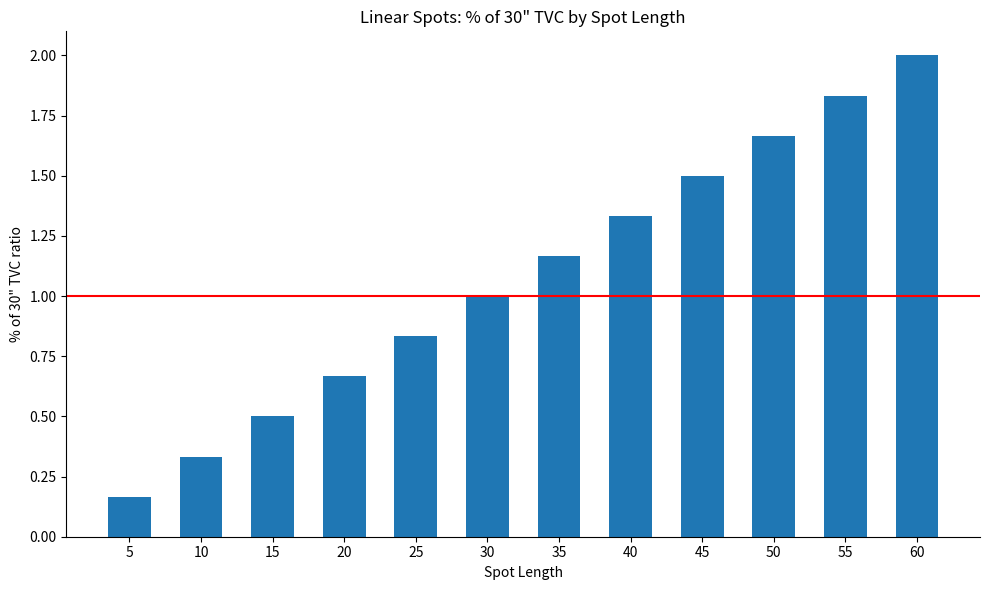

What is the difference between the values at 60 and 45?

0.5